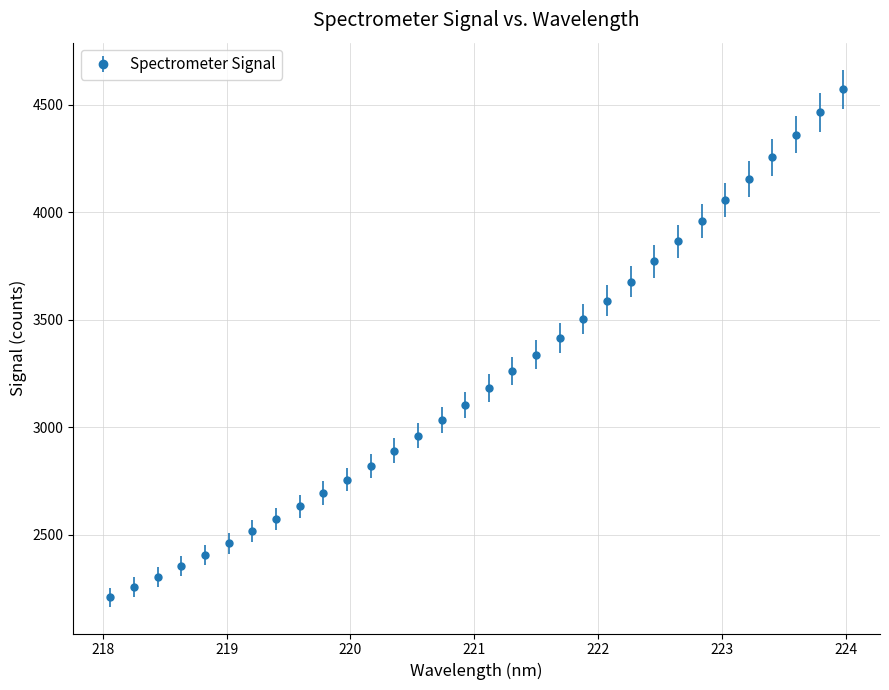

What is the smallest value displayed?

2210.8